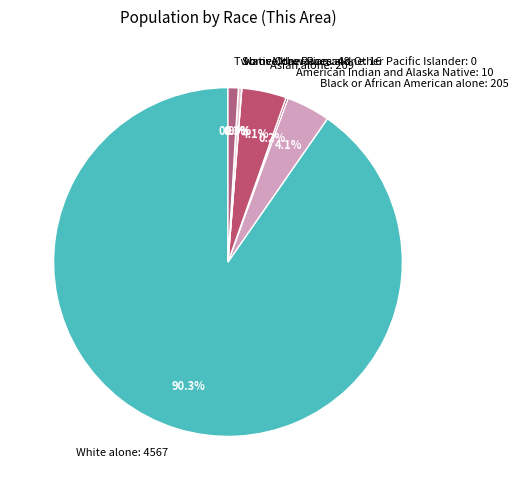

What is the change in value from Black or African American alone to Some Other Race alone?

-189